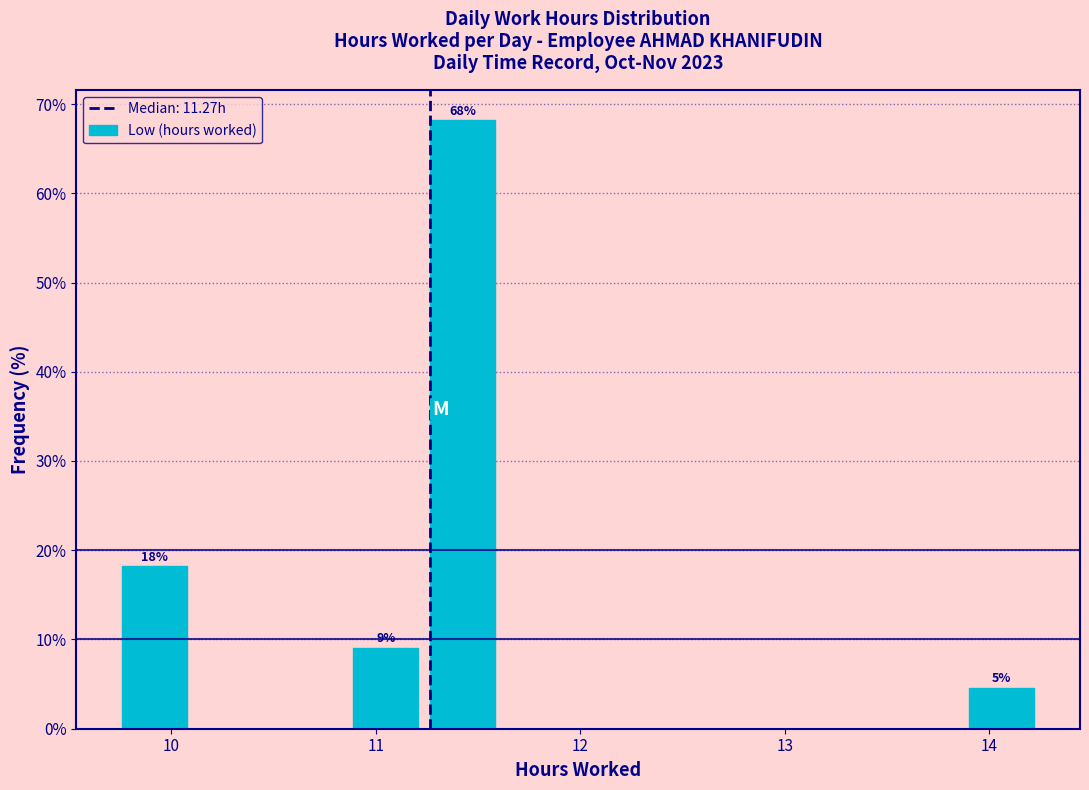

Read against the x-axis, roughly where is the centre of the tallest bar?

11.4